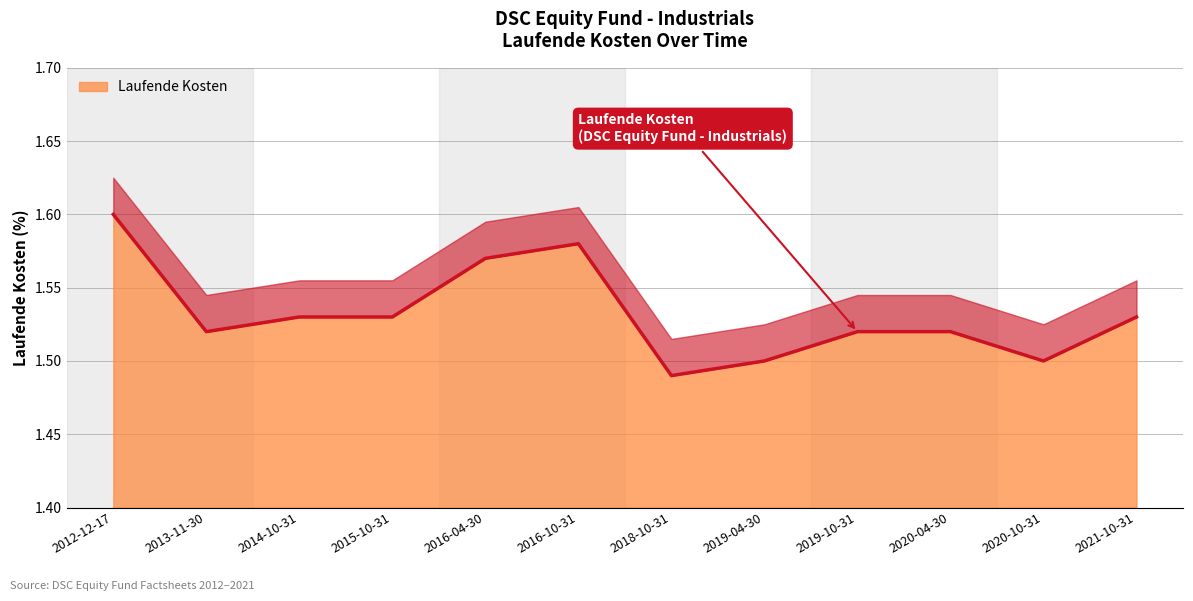

What is the sum of all values?

18.4